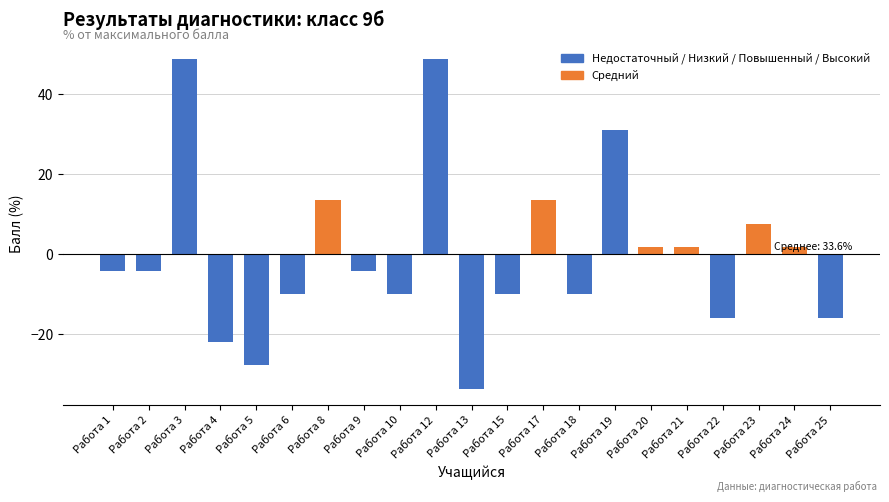

How many values are above zero?

9